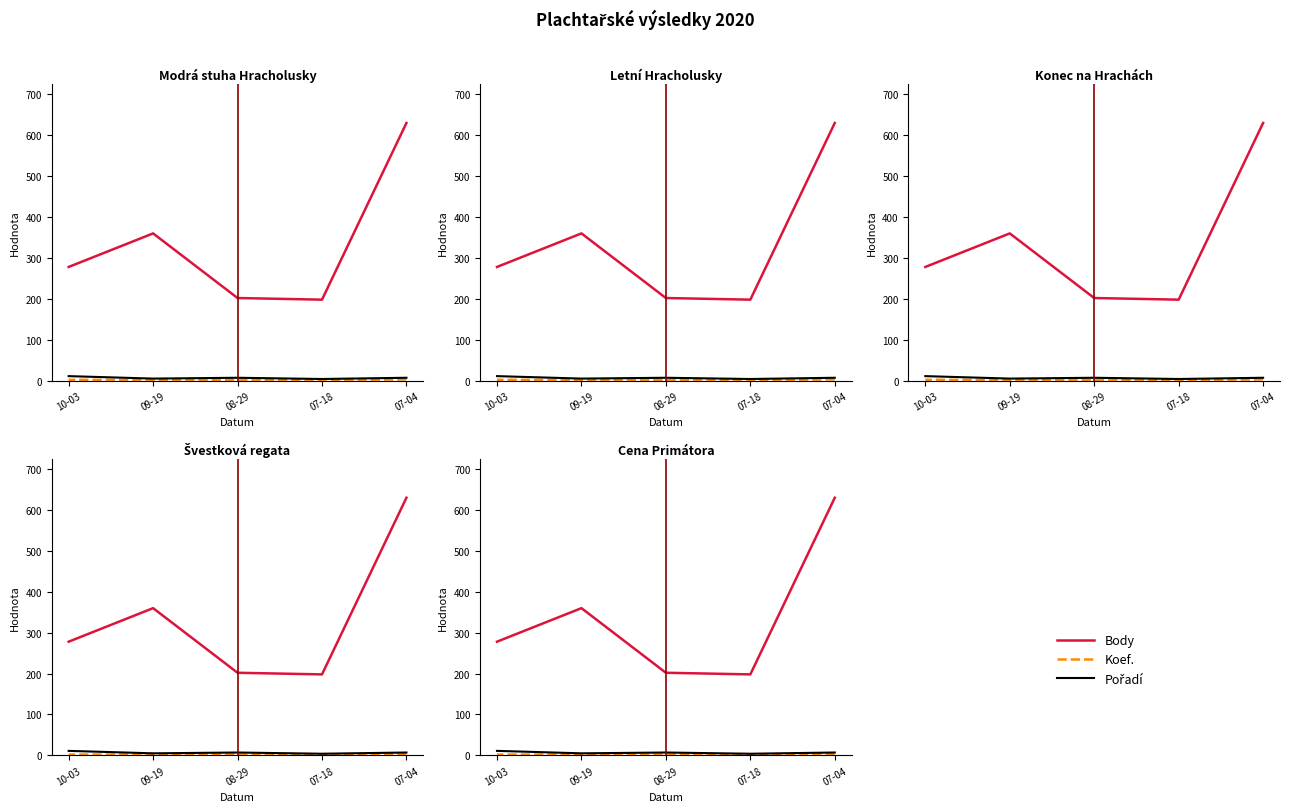

What is the difference between the maximum and minimum values in the Pořadí series?

7